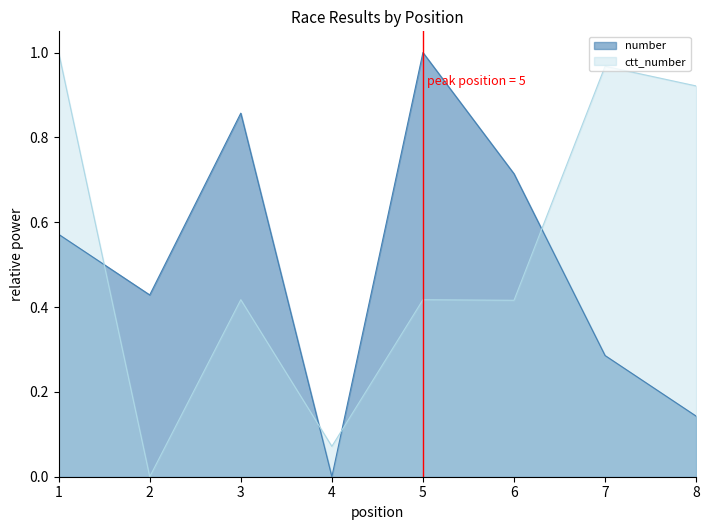

How many intersections are there between number and ctt_number?

4